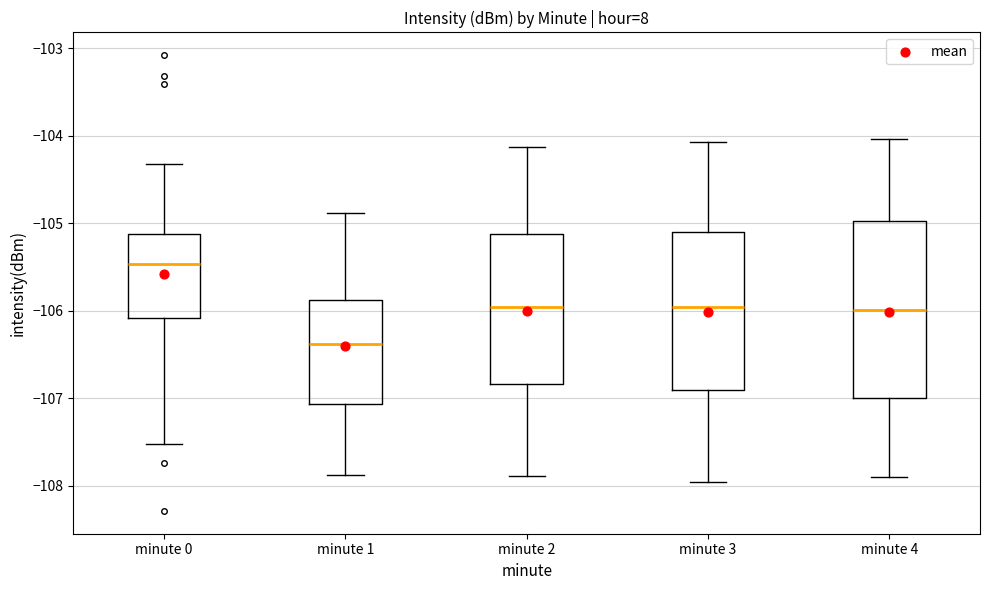

Which box's median line is the lowest?

minute 1